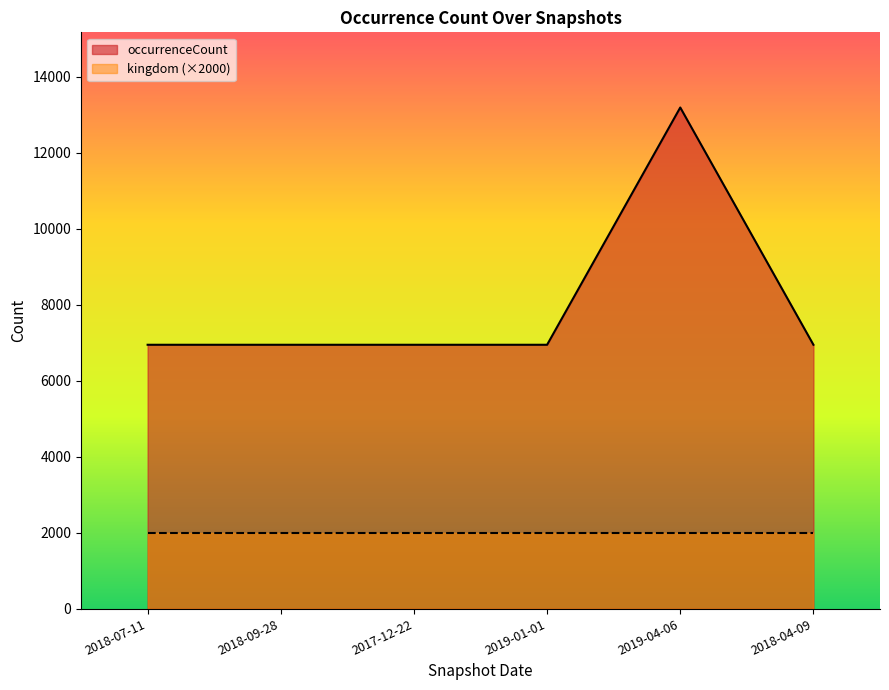

Approximately how many times larger is the value at 2018-07-11 compared to 2018-09-28?

1.0